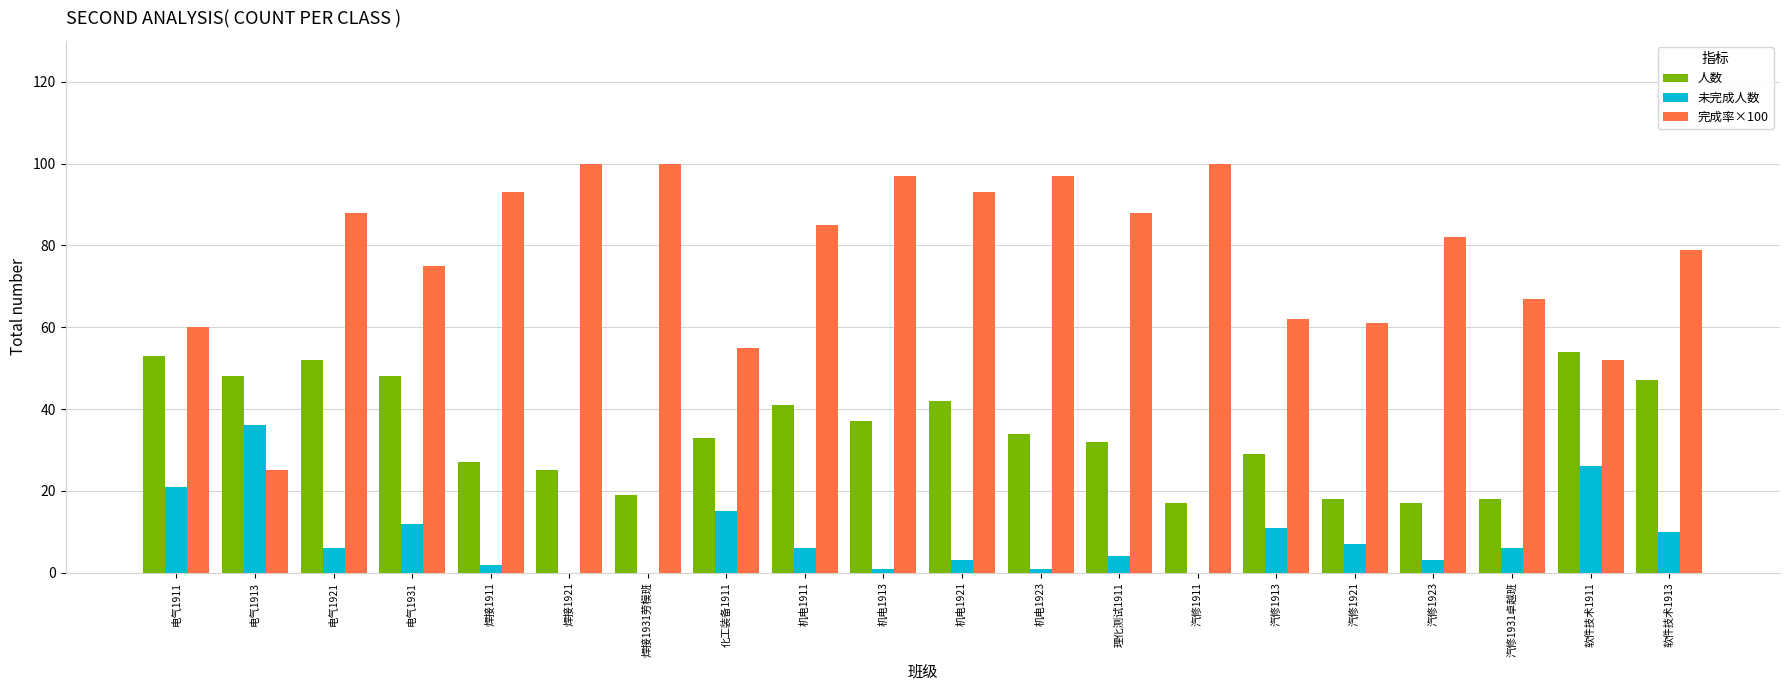

What is the highest value of the 人数 series?

54